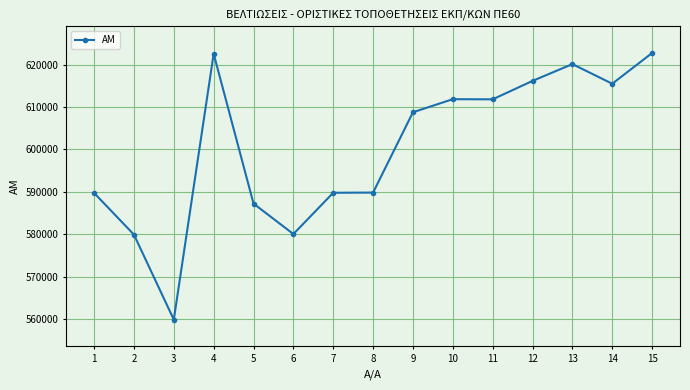

True or false: there are more than 1 points higher than both neighbors.

True